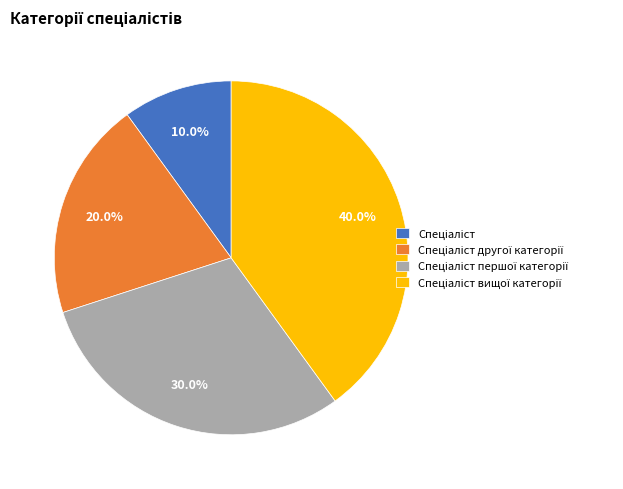

How many segments does this pie chart have?

4